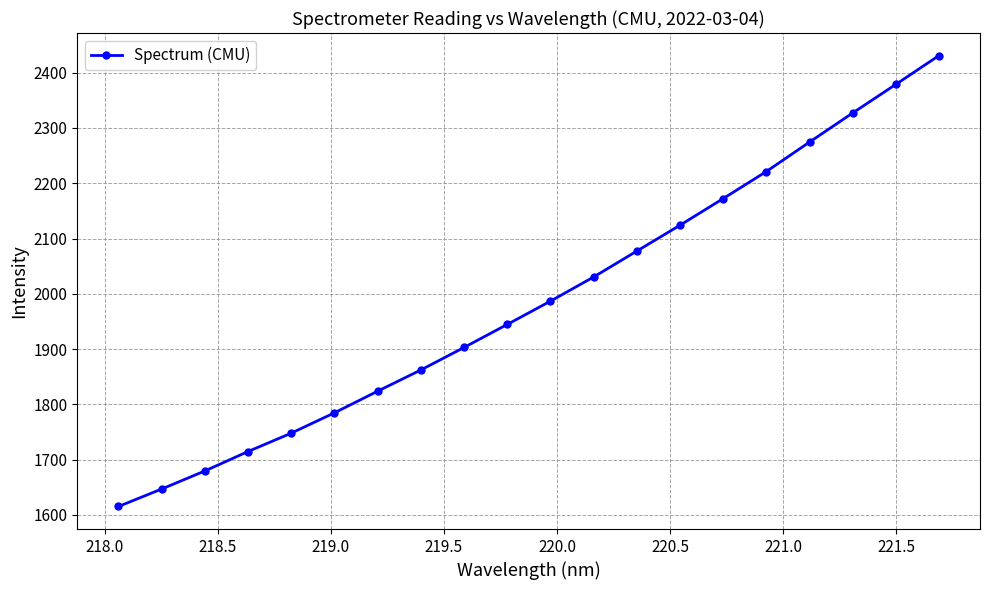

What is the minimum value shown in the chart?

1615.2